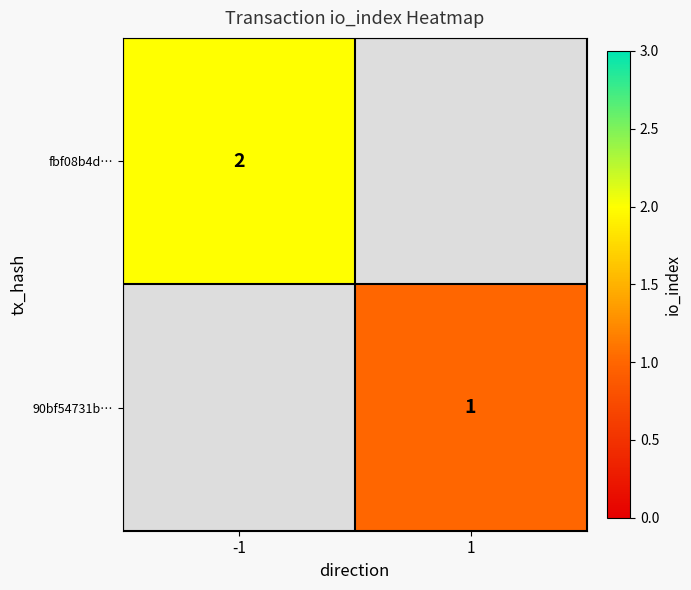

The value of 90bf54731b… at 1 is 1. True or false?

True